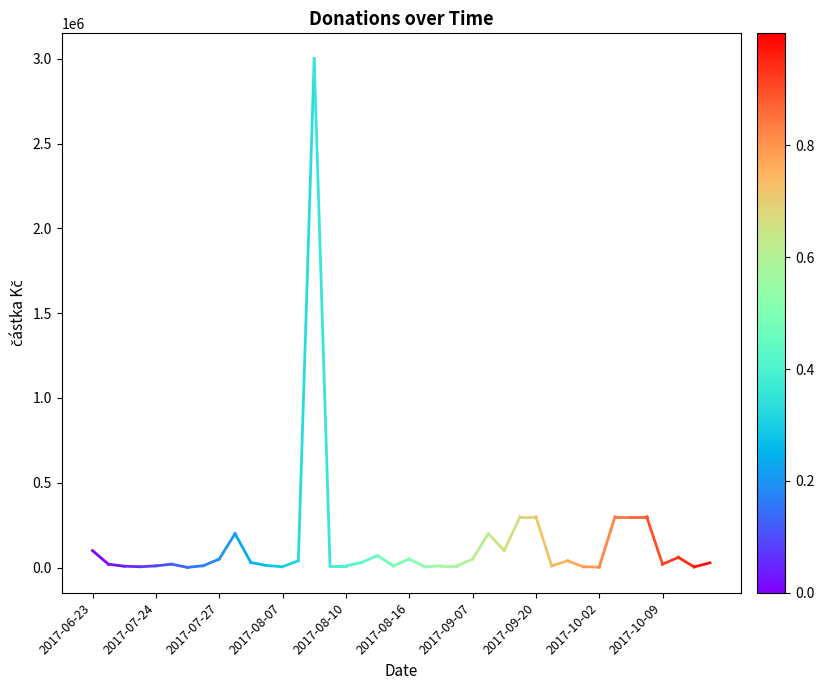

What is the greatest value displayed?

3000000